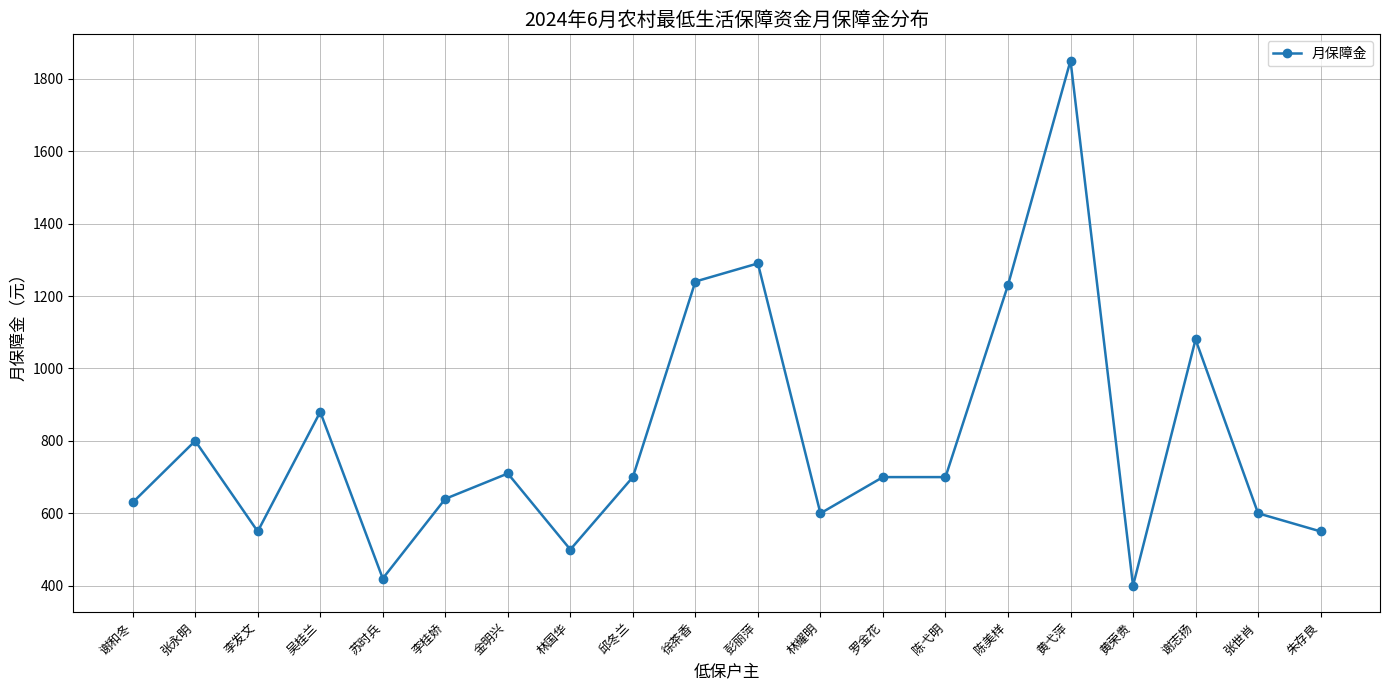

Is it true that the value at 邱冬兰 is 700?

True